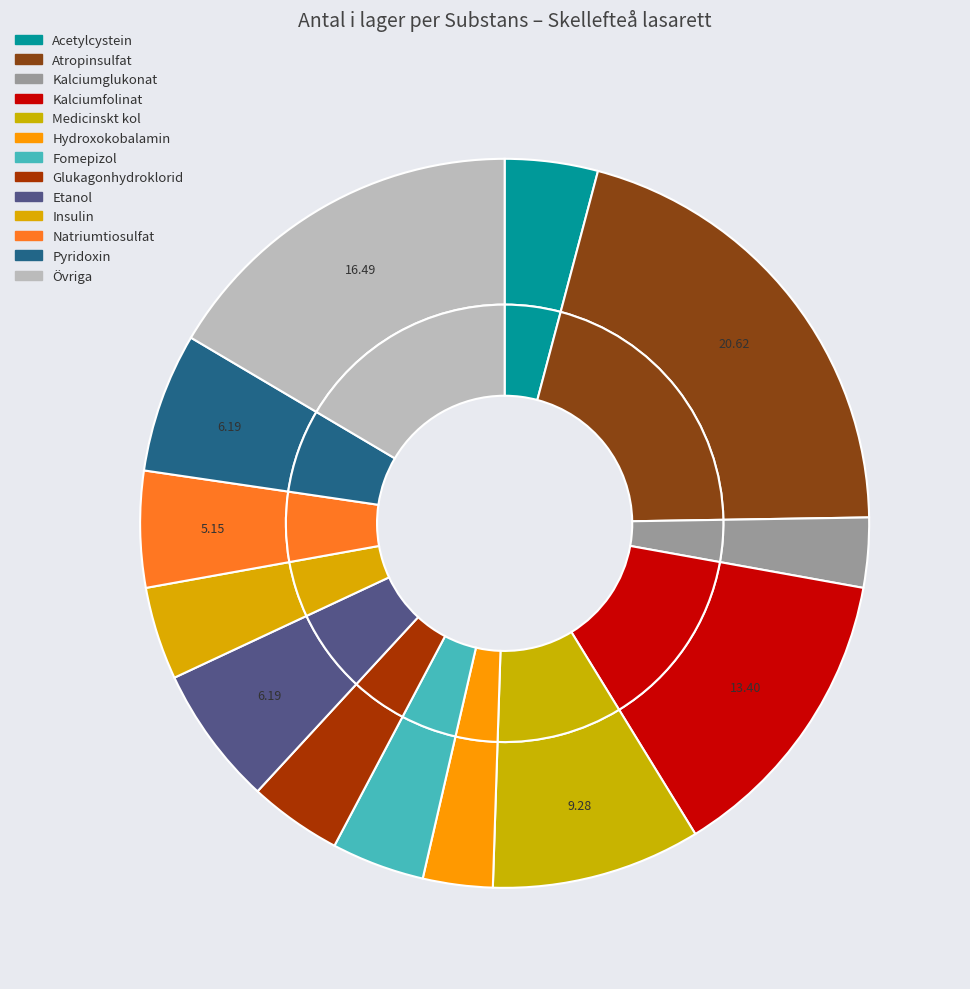

Is Biperiden the majority of the pie?

No